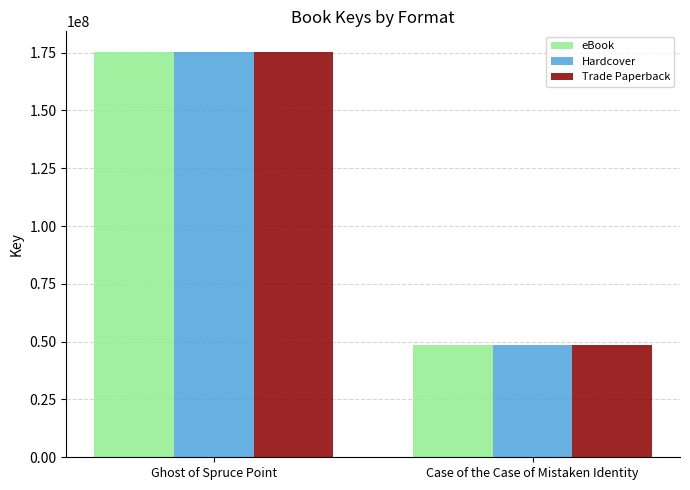

List the labels in order of Trade Paperback value, smallest first.

Case of the Case of Mistaken Identity, Ghost of Spruce Point